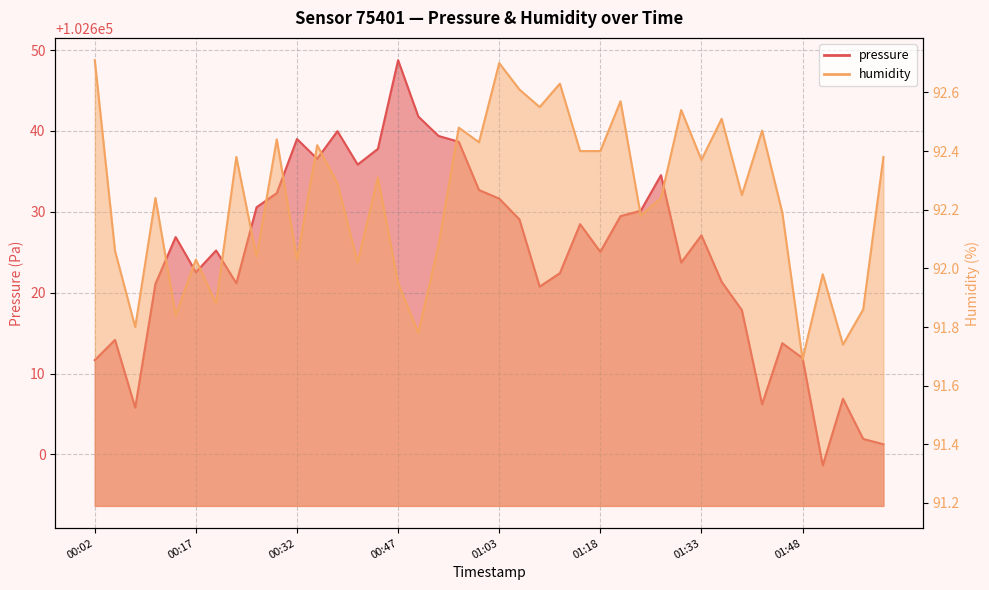

At which label does humidity reach its minimum?

01:48